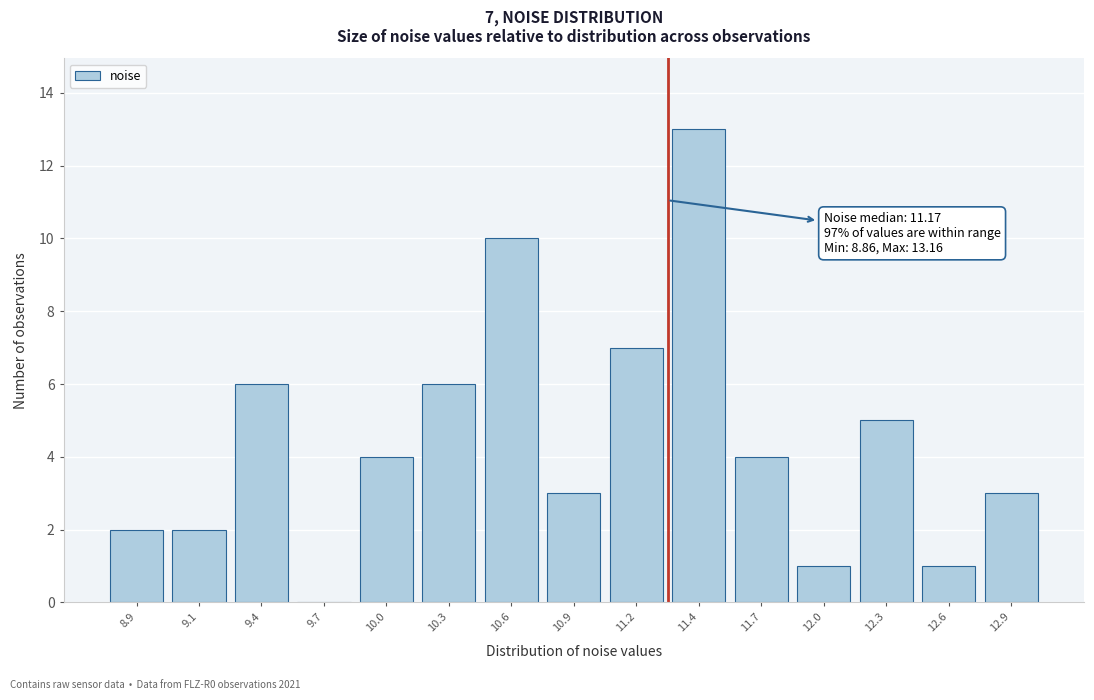

Reading right to left, what are all the values shown in this chart?

12.9=3	12.6=1	12.3=5	12.0=1	11.7=4	11.4=13	11.2=7	10.9=3	10.6=10	10.3=6	10.0=4	9.7=0	9.4=6	9.1=2	8.9=2